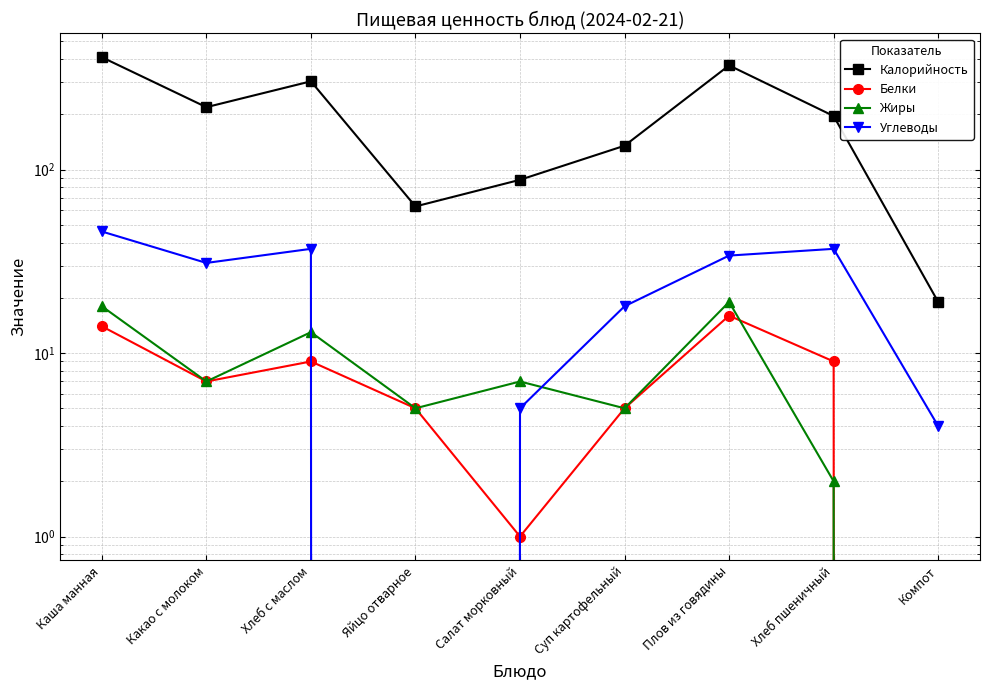

What is the total value across all series at Плов из говядины?

439